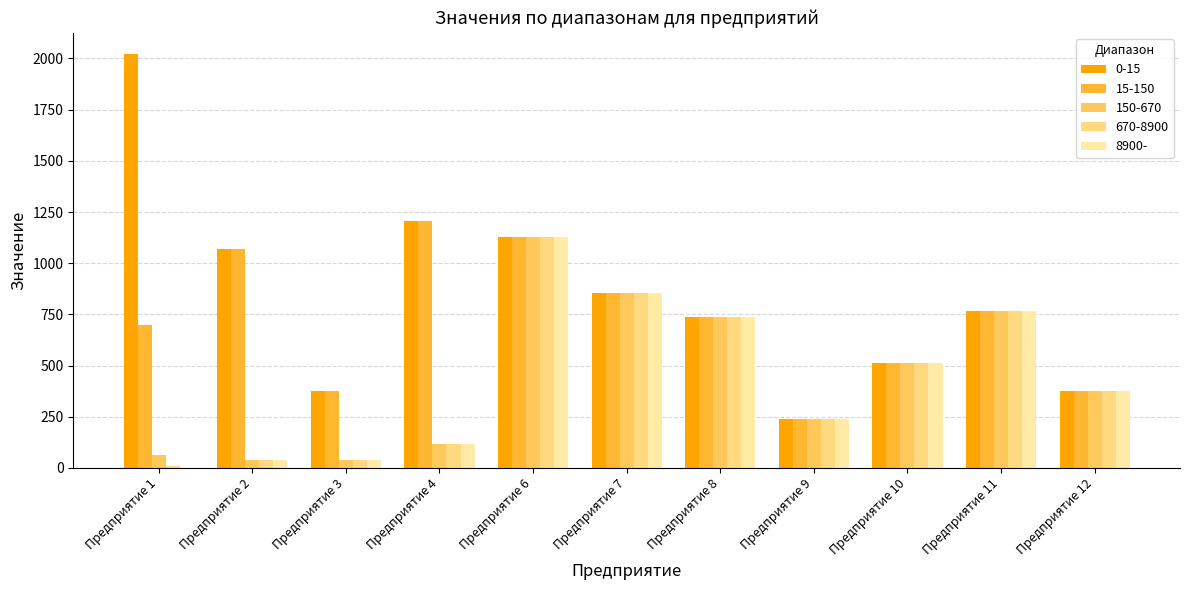

What is the maximum value for 15-150?

1206.3